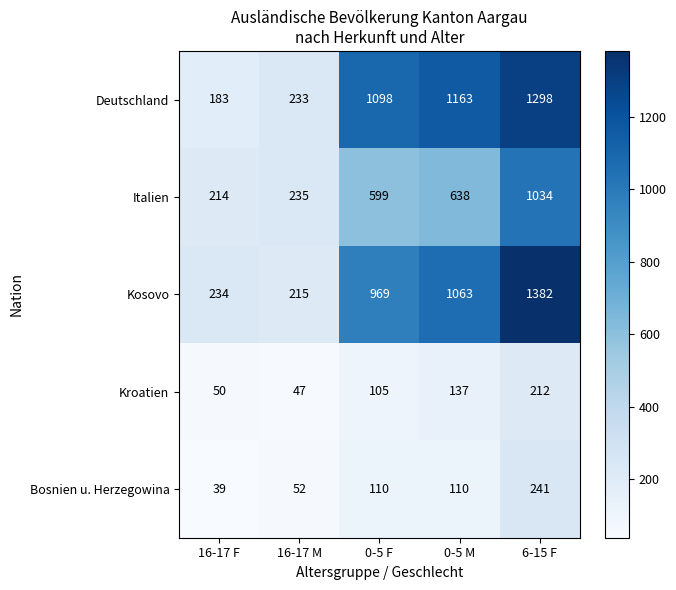

Which series changed the most between 0-5 F and 6-15 F?

Italien